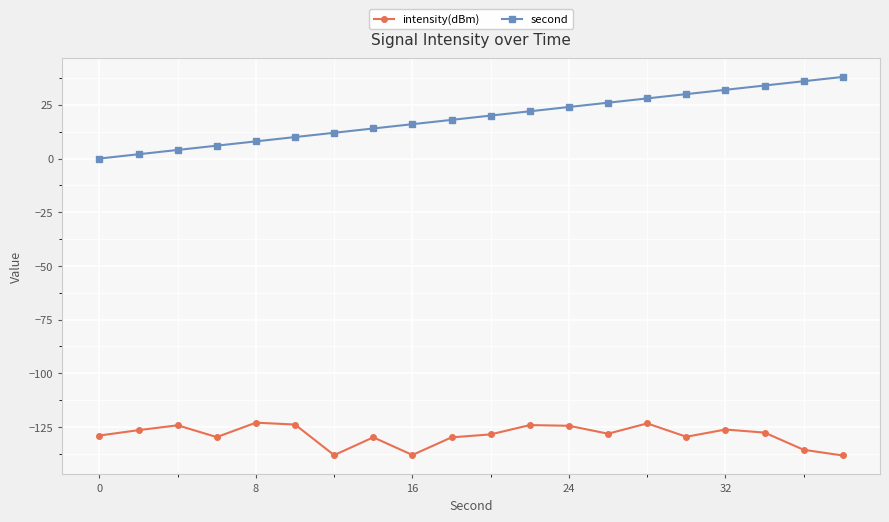

How many lines are shown in the chart?

2